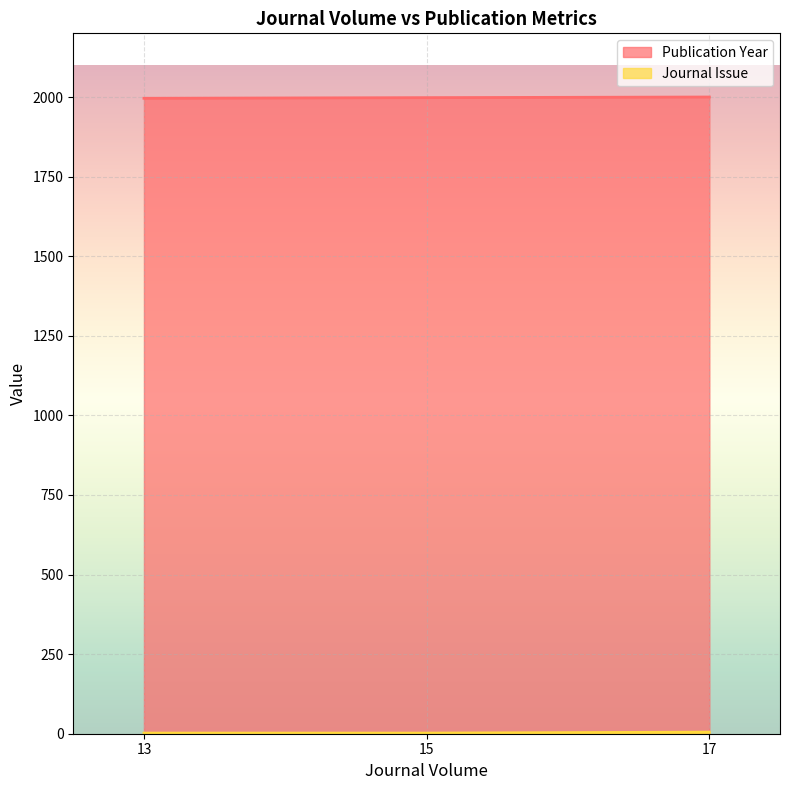

What is the sum of all Publication Year values?

5994